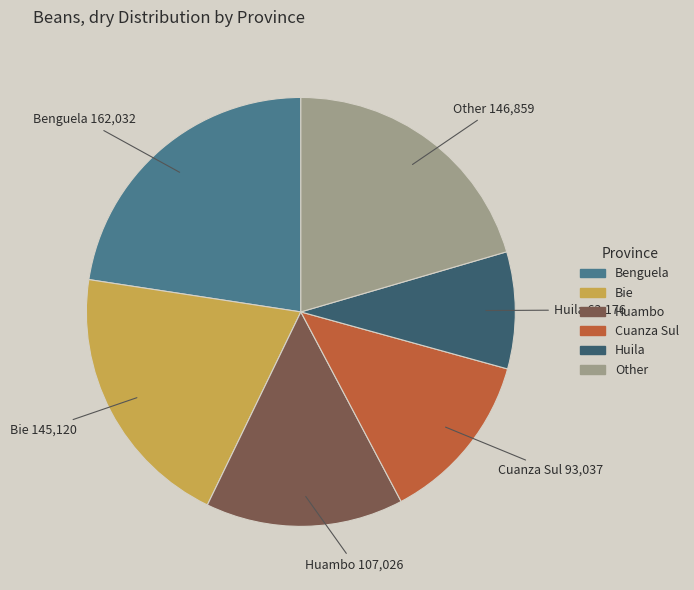

Does any single category account for the majority?

No